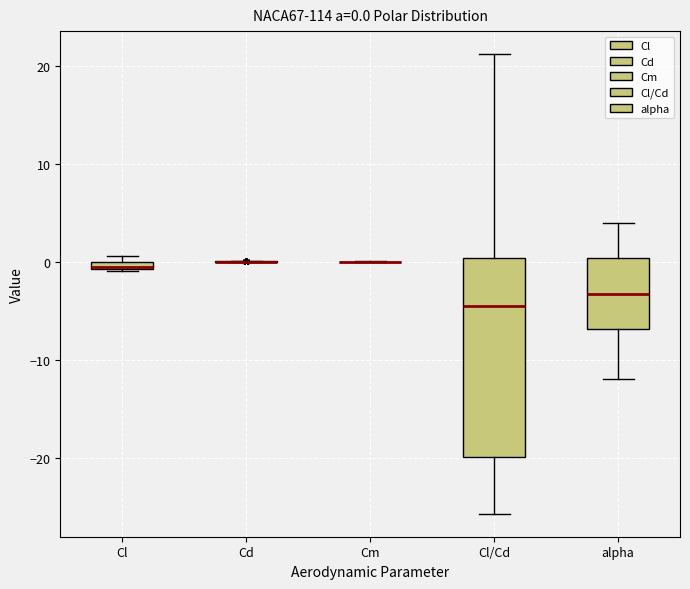

Comparing the boxes themselves (not the whiskers), which one is the tallest?

Cl/Cd